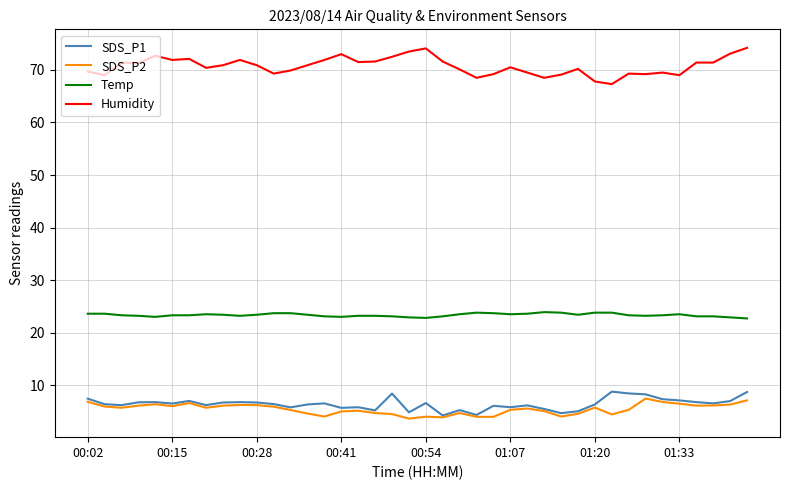

What is the minimum value shown in the chart?

3.6